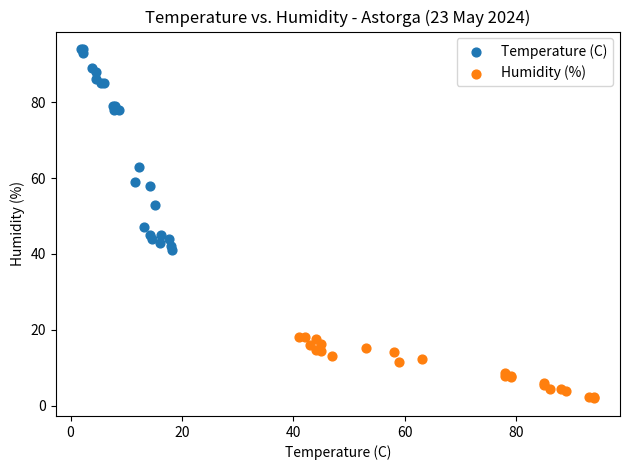

Which series has the largest Y range (max minus min)?

Temperature (C)